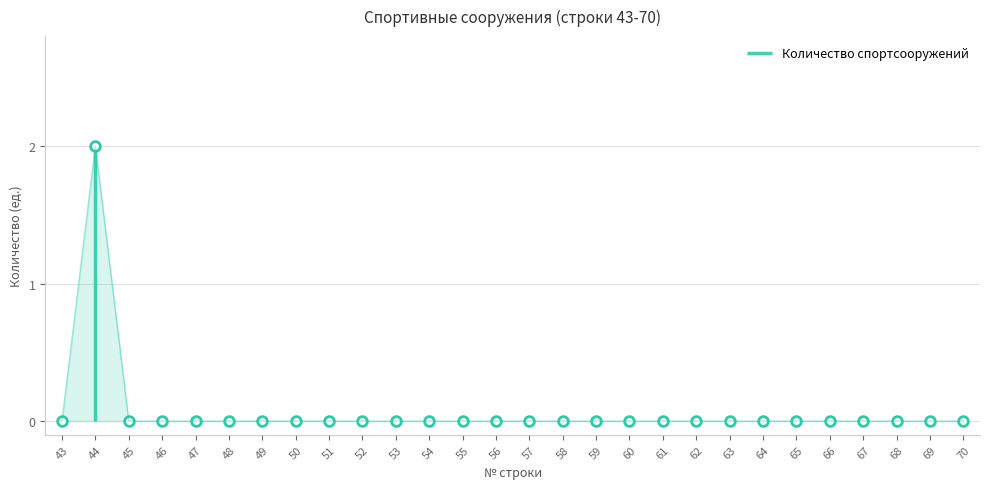

How many values are above zero?

1